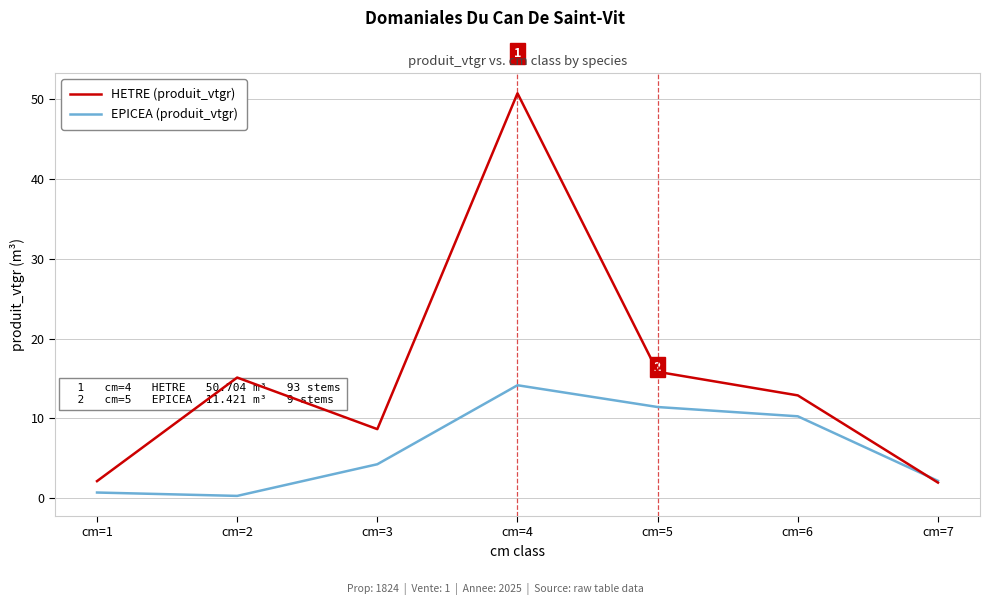

What is the sum of the HETRE (produit_vtgr) values at cm=7 and cm=4?

52.7